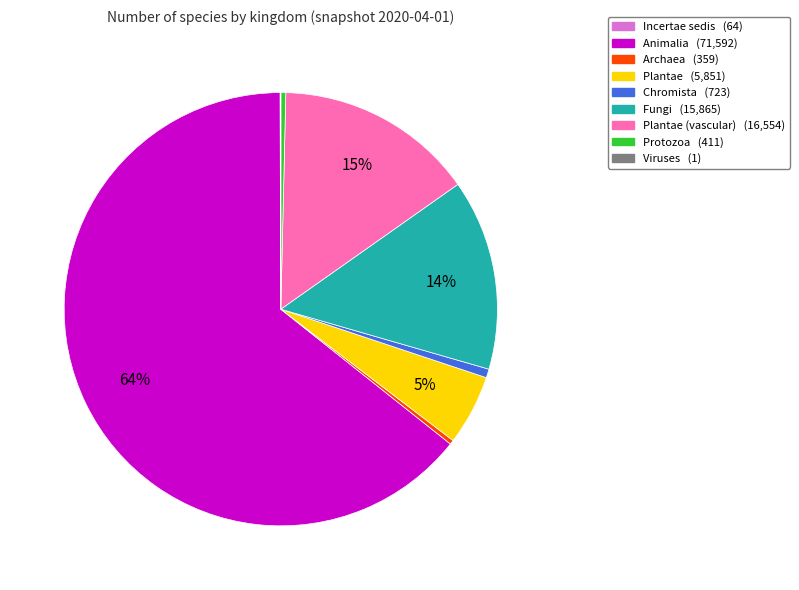

Does any single category account for the majority?

Yes